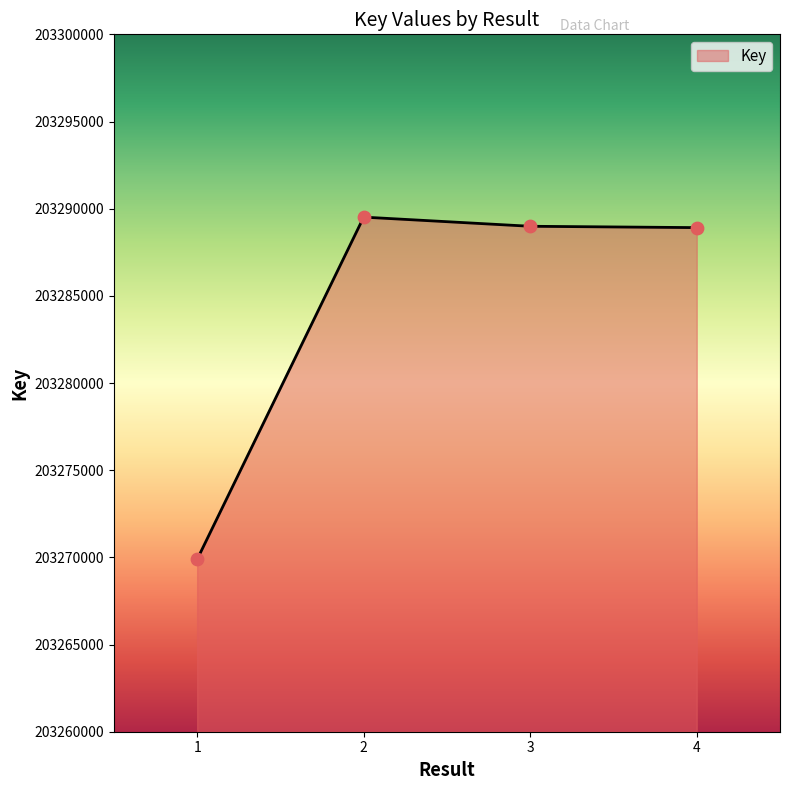

What is the change in value from 3 to 4?

-77